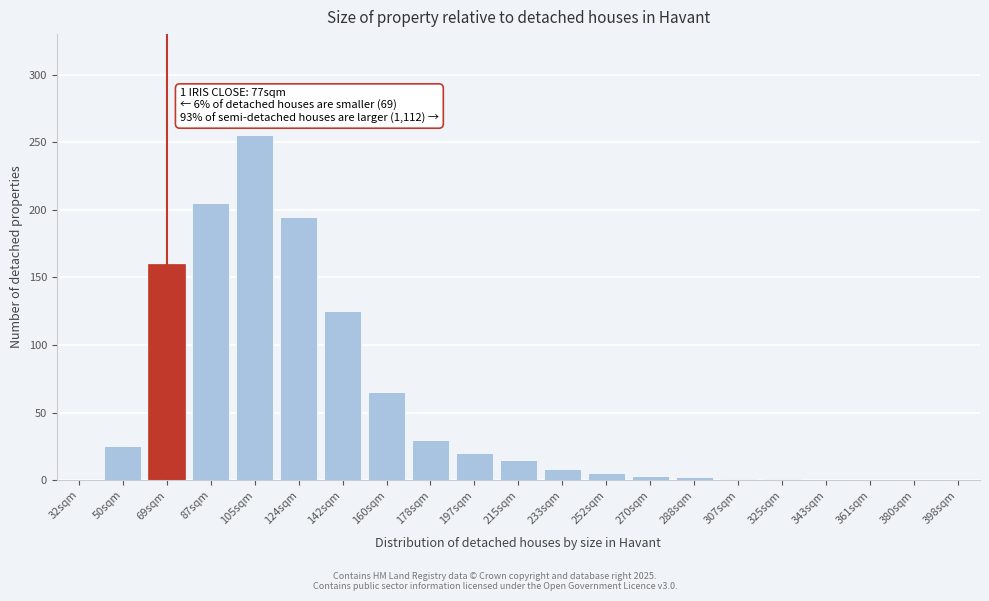

Which label corresponds to the largest value in the chart?

105sqm